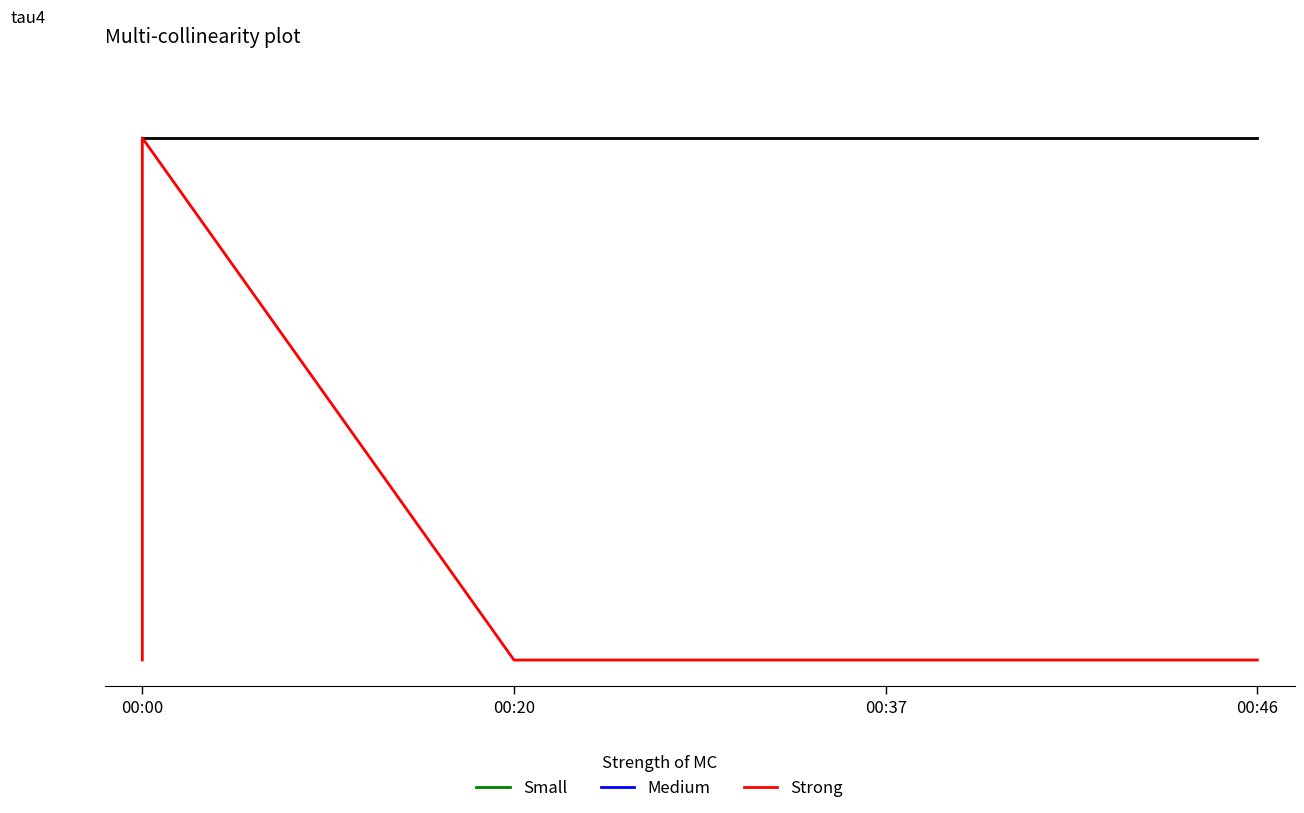

How many categories are shown in the chart?

4